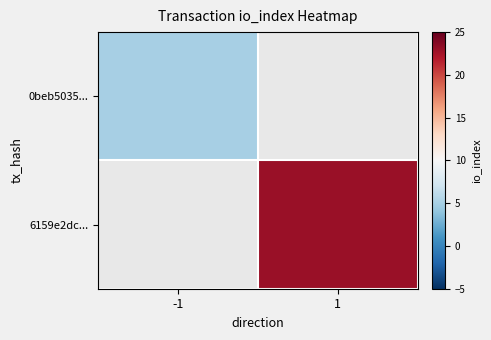

Is it true that 6159e2dc... equals 23.0 at 1?

True